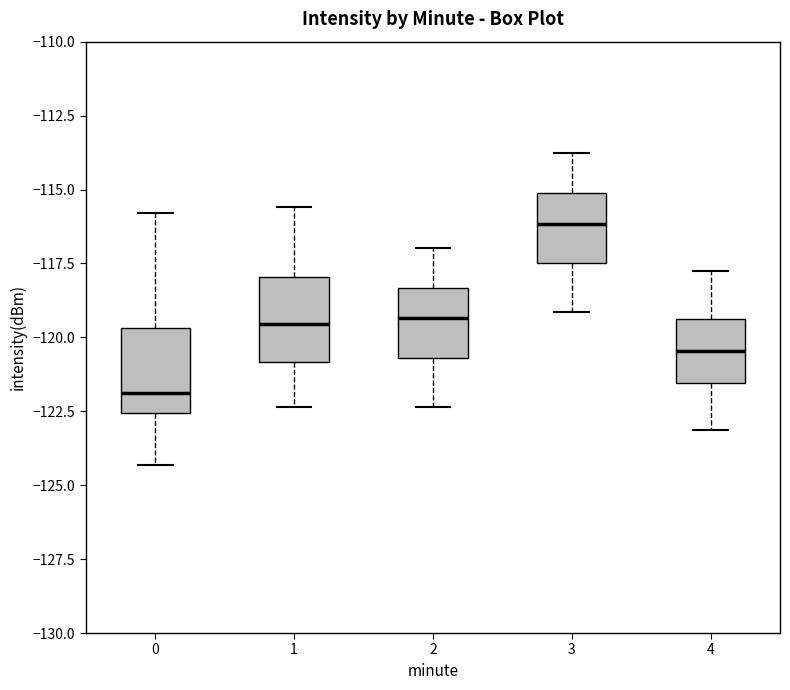

Reading left to right, read every box against the y-axis: the position of its median line, the range the box covers, and the ends of its whiskers. The values are not printed on the chart, so give them approximately, as read against the axis.

0: median -122.0, box -122.5 to -119.5, whiskers -124.5 to -116.0
1: median -119.5, box -121.0 to -118.0, whiskers -122.5 to -115.5
2: median -119.5, box -120.5 to -118.5, whiskers -122.5 to -117.0
3: median -116.0, box -117.5 to -115.0, whiskers -119.0 to -114.0
4: median -120.5, box -121.5 to -119.5, whiskers -123.0 to -118.0